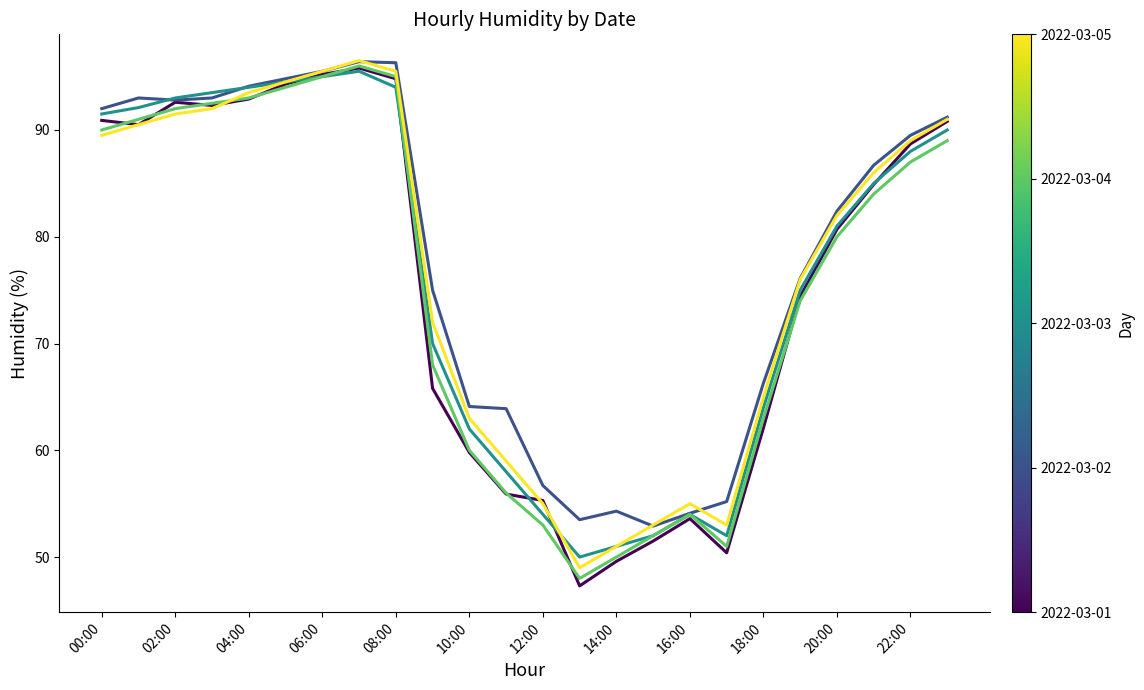

What is the greatest value displayed?

96.5